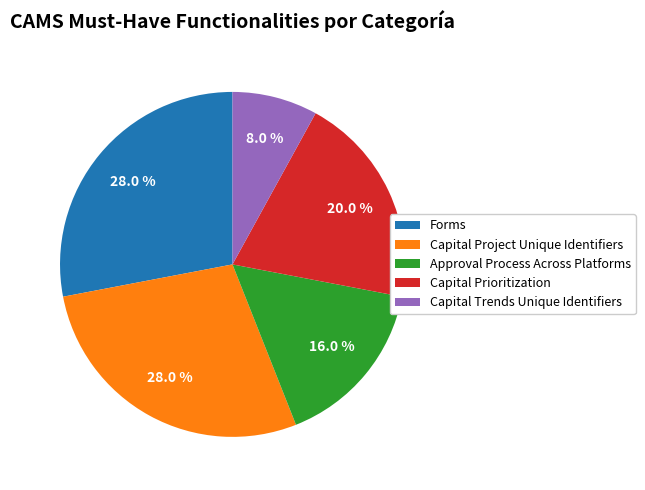

How much of the chart is everything except Capital Prioritization?

80.0%